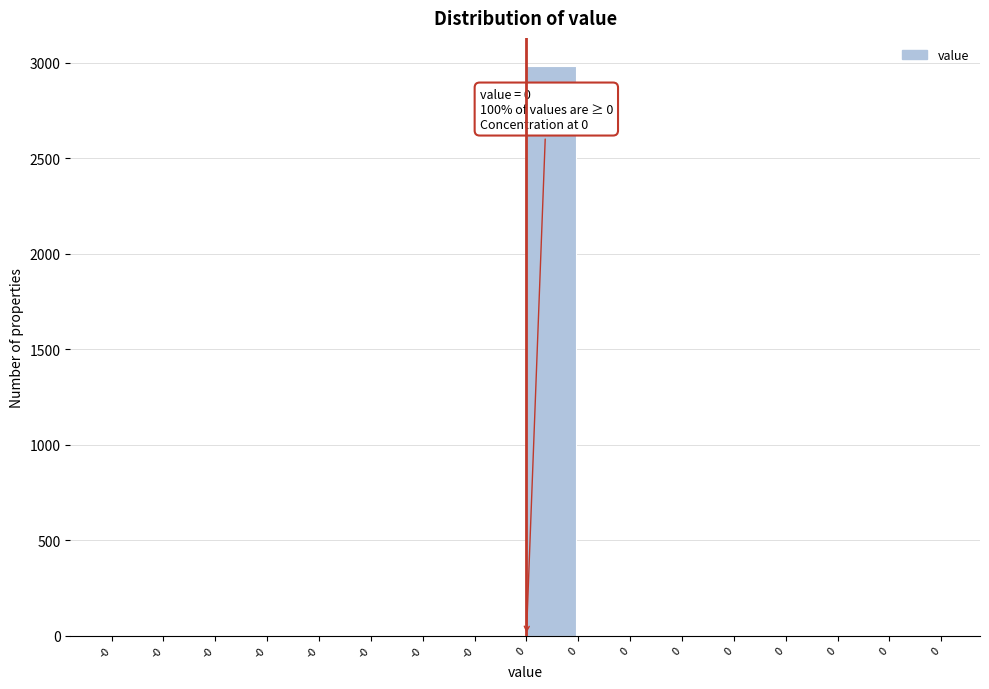

Are the bars horizontal?

No